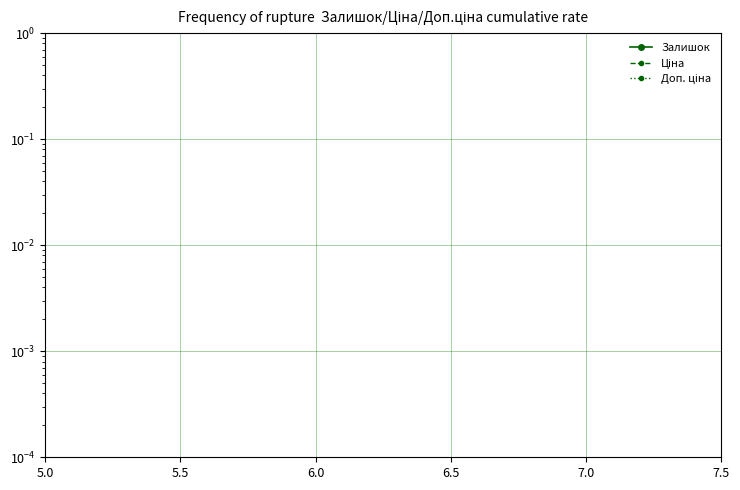

Which series has the widest spread of values?

Доп. ціна